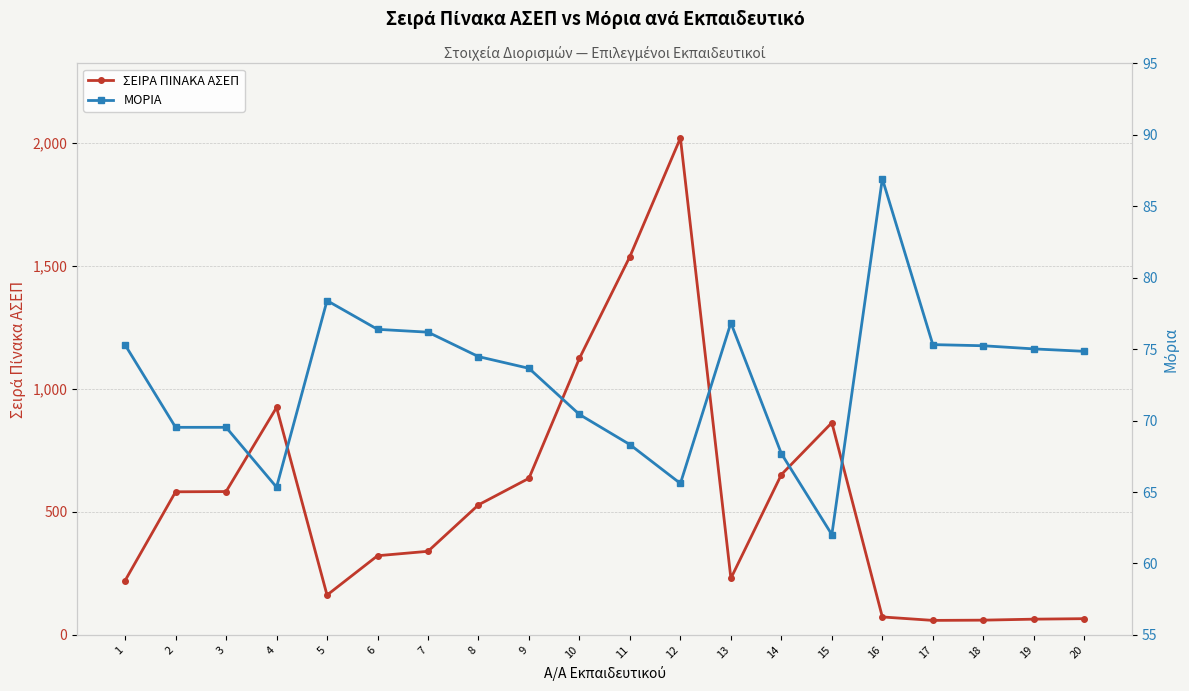

Reading left to right, extract all data points from this chart.

ΣΕΙΡΑ ΠΙΝΑΚΑ ΑΣΕΠ: 1=221.0	2=582.0	3=583.0	4=925.0	5=162.0	6=322.0	7=340.0	8=529.0	9=637.0	10=1125.0	11=1539.0	12=2021.0	13=230.0	14=652.0	15=863.0	16=73.0	17=59.0	18=60.0	19=64.0	20=66.0
ΜΟΡΙΑ: 1=75.3	2=69.5	3=69.5	4=65.3	5=78.4	6=76.4	7=76.2	8=74.5	9=73.7	10=70.4	11=68.3	12=65.6	13=76.8	14=67.7	15=62.0	16=86.9	17=75.3	18=75.2	19=75.0	20=74.8